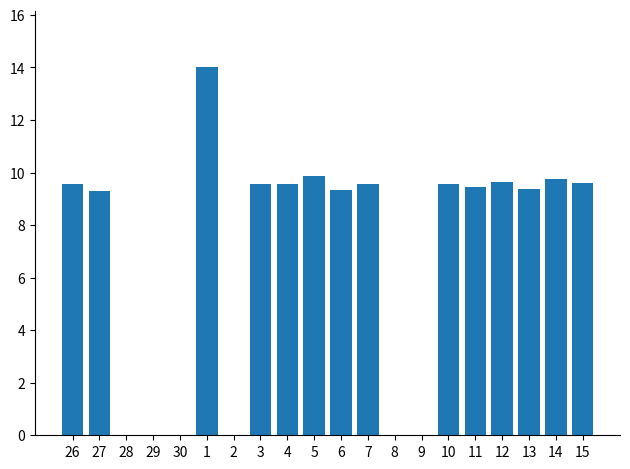

True or false: the data shows 7.8 at 9.

False